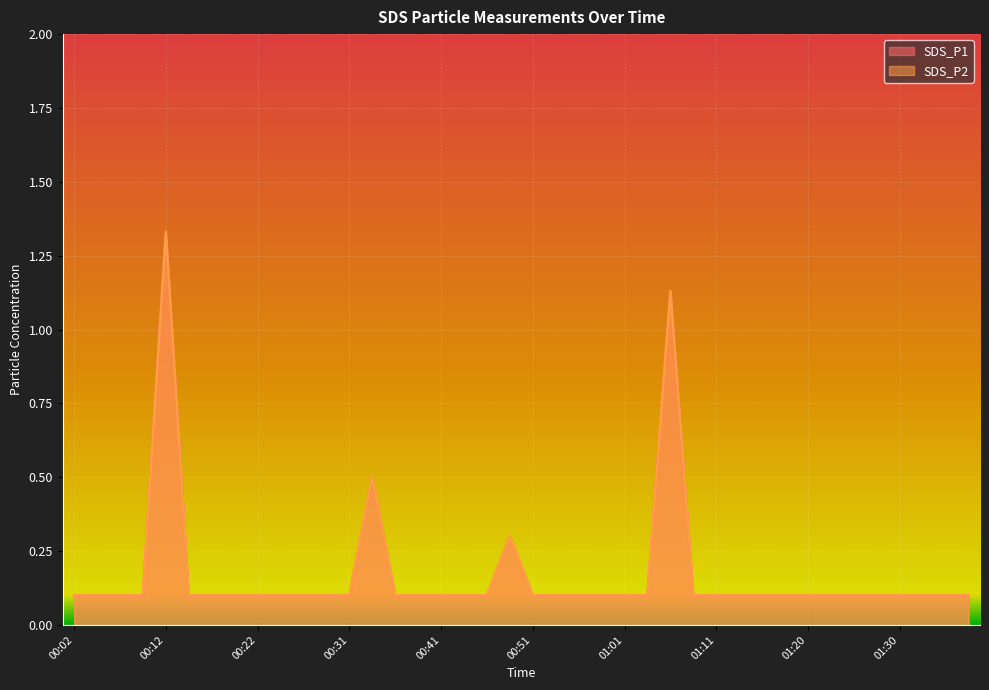

Which category has the lowest value in the SDS_P2 series?

00:02